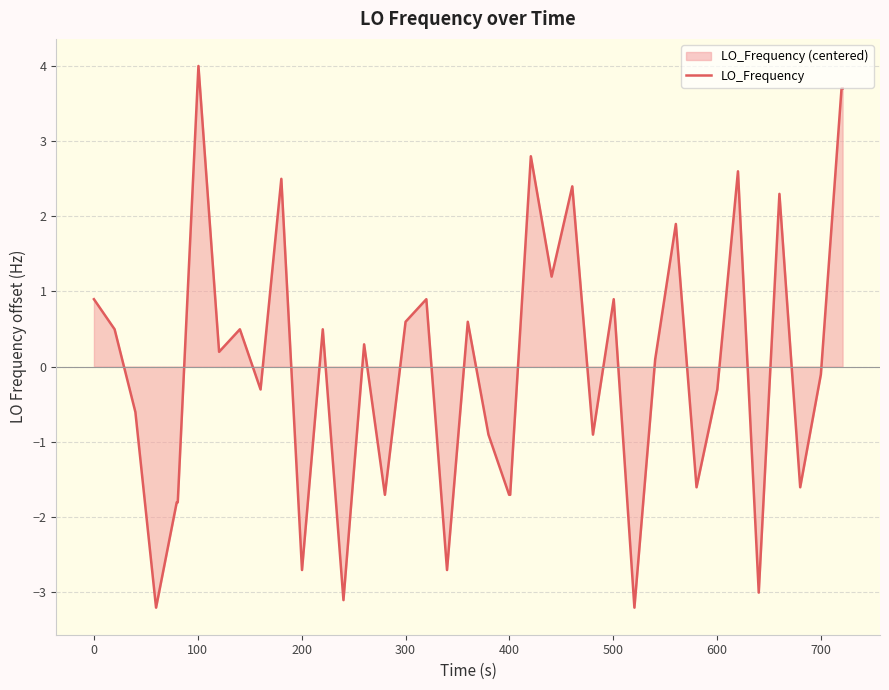

What is the smallest value displayed?

-3.2